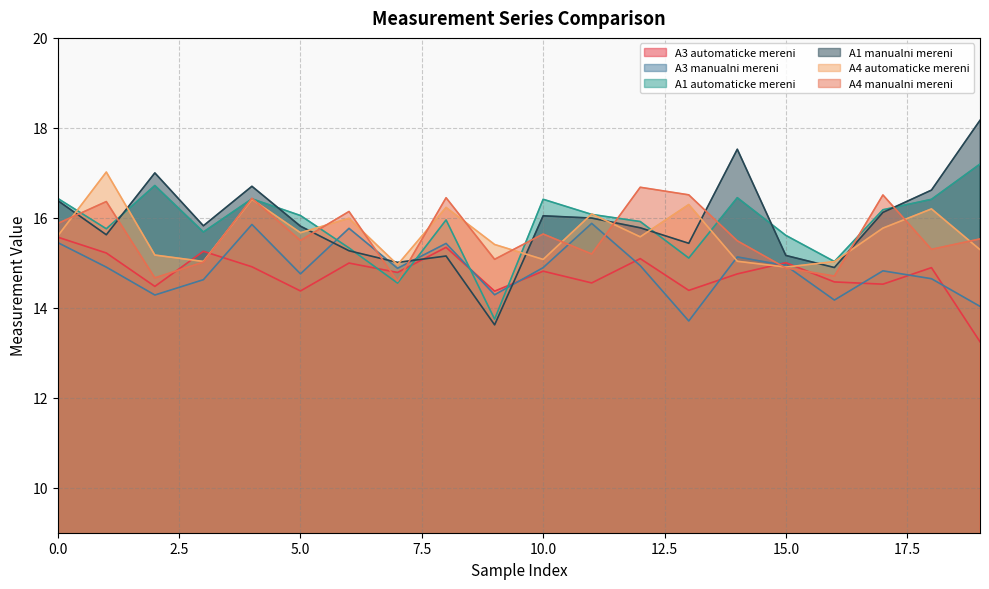

At which category does the chart reach its minimum across all series?

19